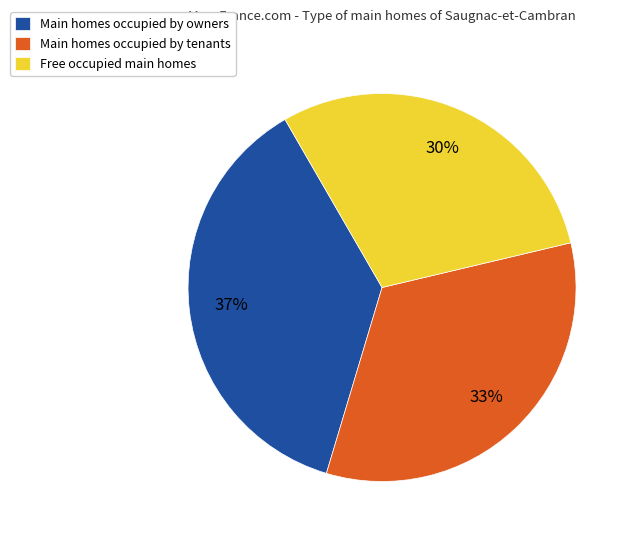

Rank the categories by value from highest to lowest.

Main homes occupied by owners, Main homes occupied by tenants, Free occupied main homes